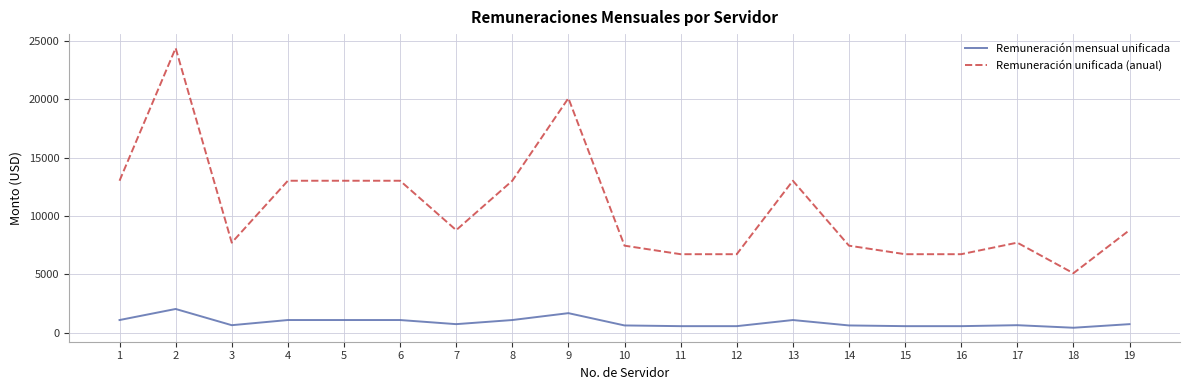

What is the total value across all series at 12?

7293.0